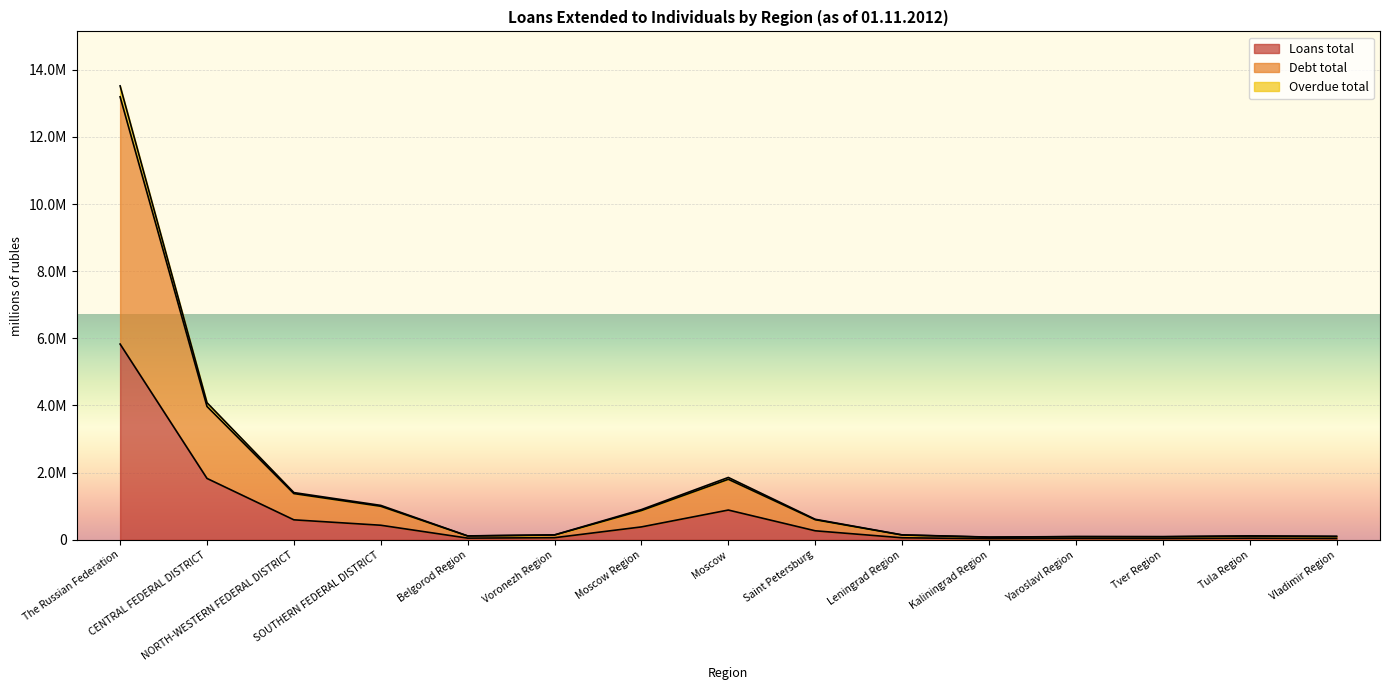

What is the sum of all Loans total values?

10593580